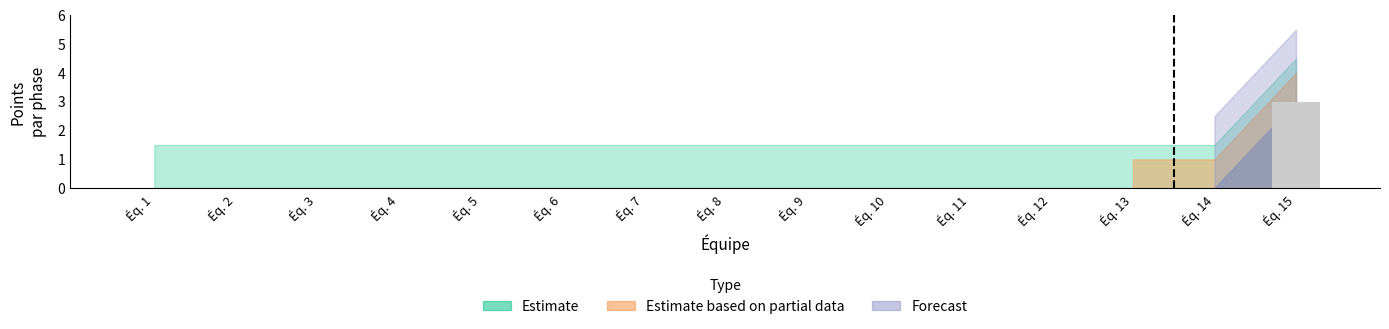

The chart shows a value of 0 at Éq. 7. True or false?

True